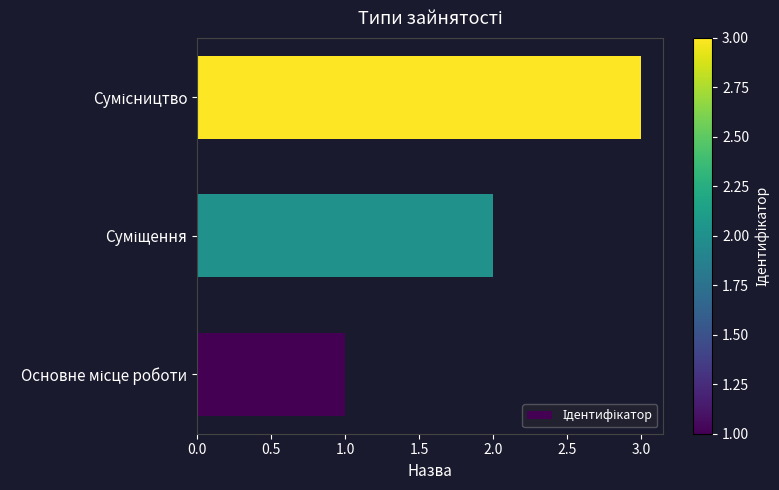

What is the maximum value shown in the chart?

3